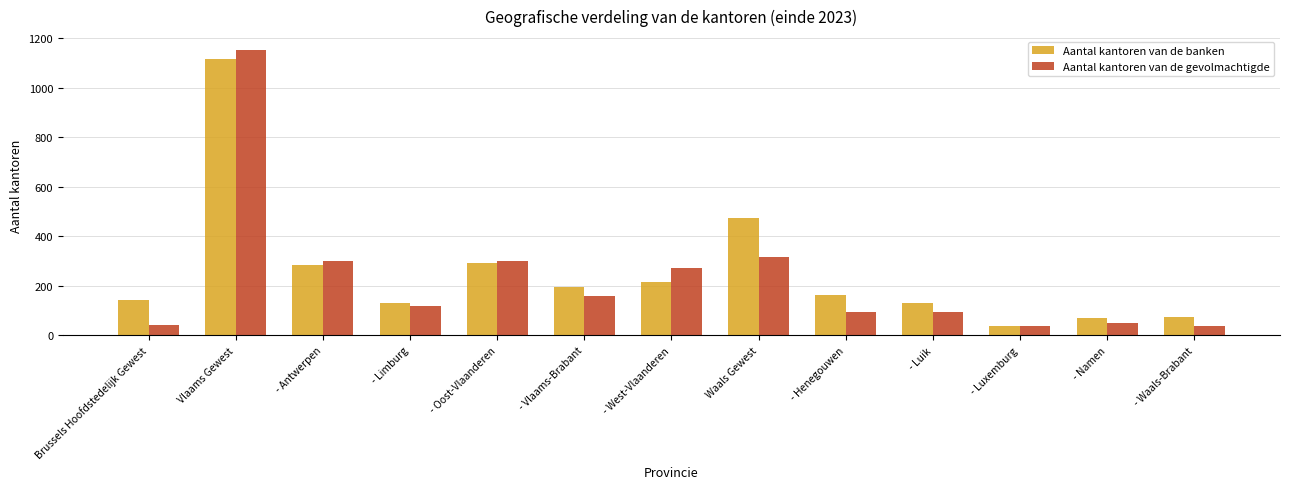

What is the difference between the second highest and minimum values in the Aantal kantoren van de gevolmachtigde series?

279